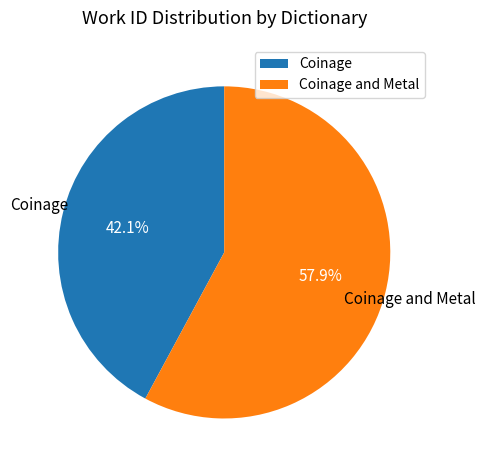

Is it true that Coinage is 42% of the pie?

True